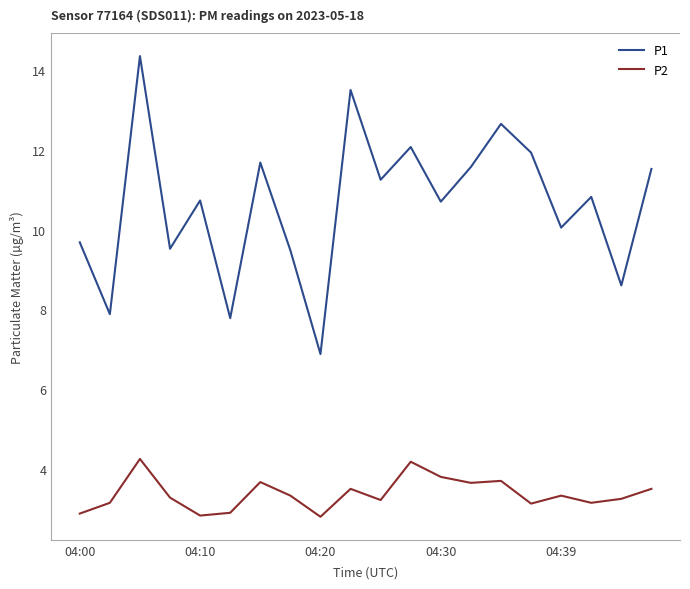

Which series has the largest total across all categories?

P1